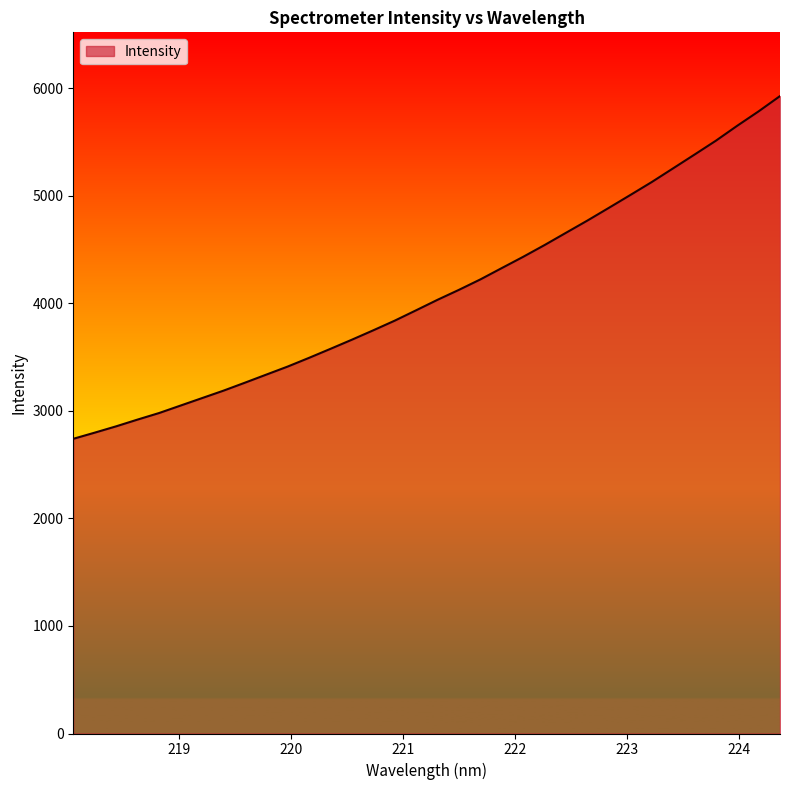

What is the difference between the maximum and minimum values?

3185.7